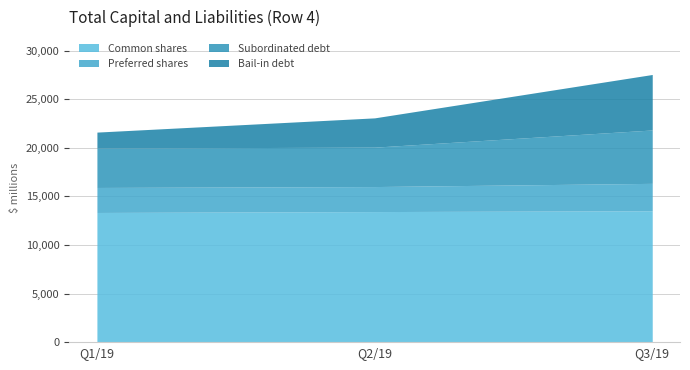

What is the lowest value of the Common shares series?

13350